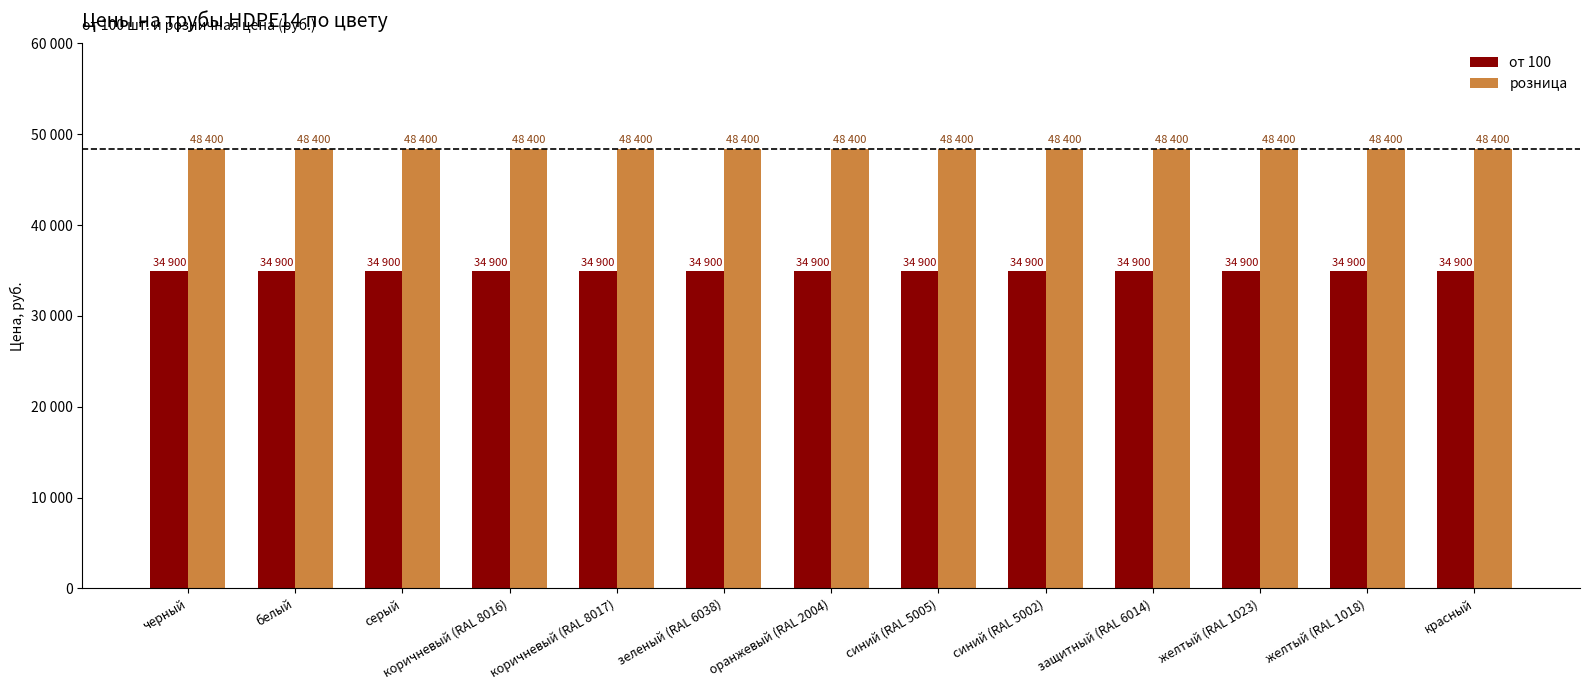

Are the bars horizontal?

No